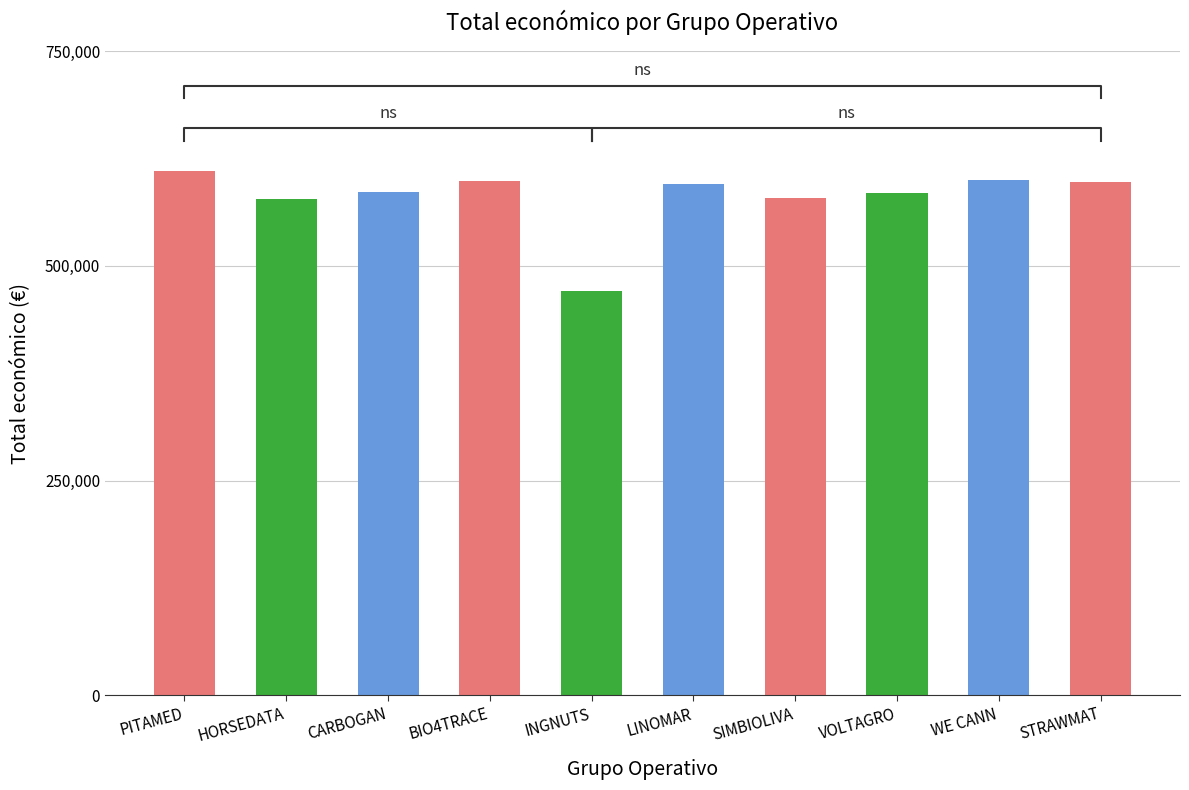

What position from the right is INGNUTS?

6